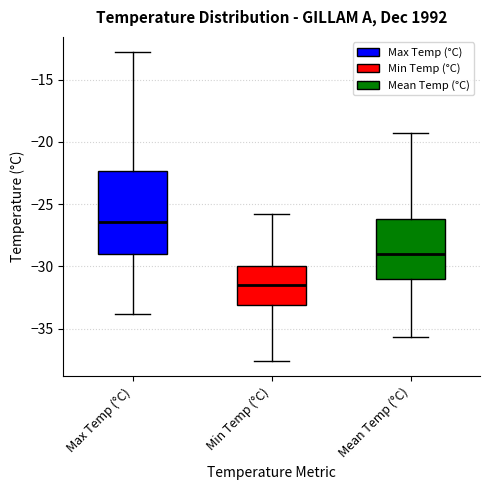

Reading left to right, read every box against the y-axis: the position of its median line, the range the box covers, and the ends of its whiskers. The values are not printed on the chart, so give them approximately, as read against the axis.

Max Temp (°C): median -26.5, box -29.0 to -22.5, whiskers -34.0 to -13.0
Min Temp (°C): median -31.5, box -33.0 to -30.0, whiskers -37.5 to -26.0
Mean Temp (°C): median -29.0, box -31.0 to -26.0, whiskers -35.5 to -19.5